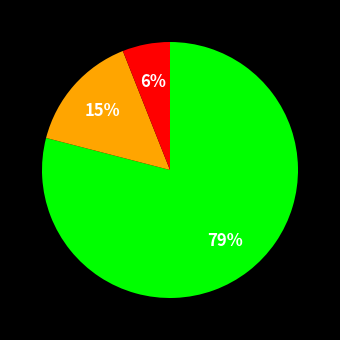

Is there a majority slice in this chart?

Yes